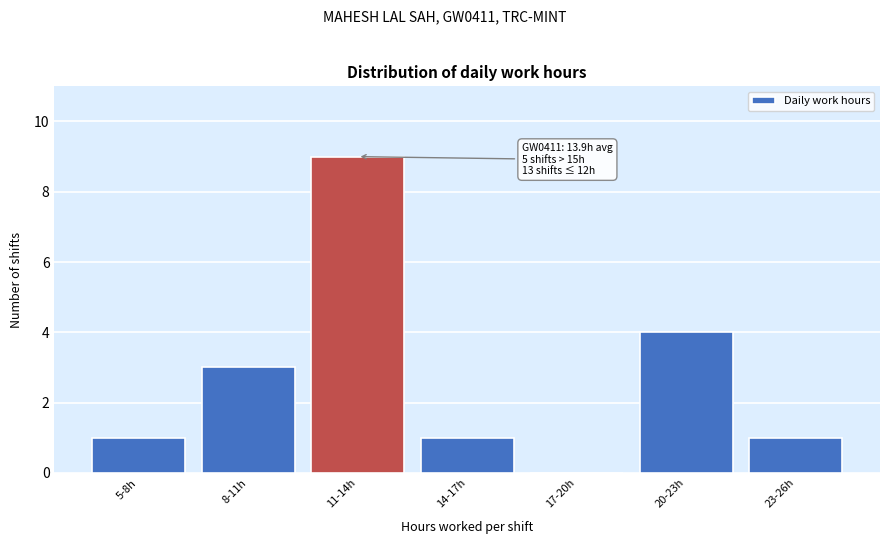

Reading left to right, list all the values displayed in this chart.

5-8h=1	8-11h=3	11-14h=9	14-17h=1	17-20h=0	20-23h=4	23-26h=1